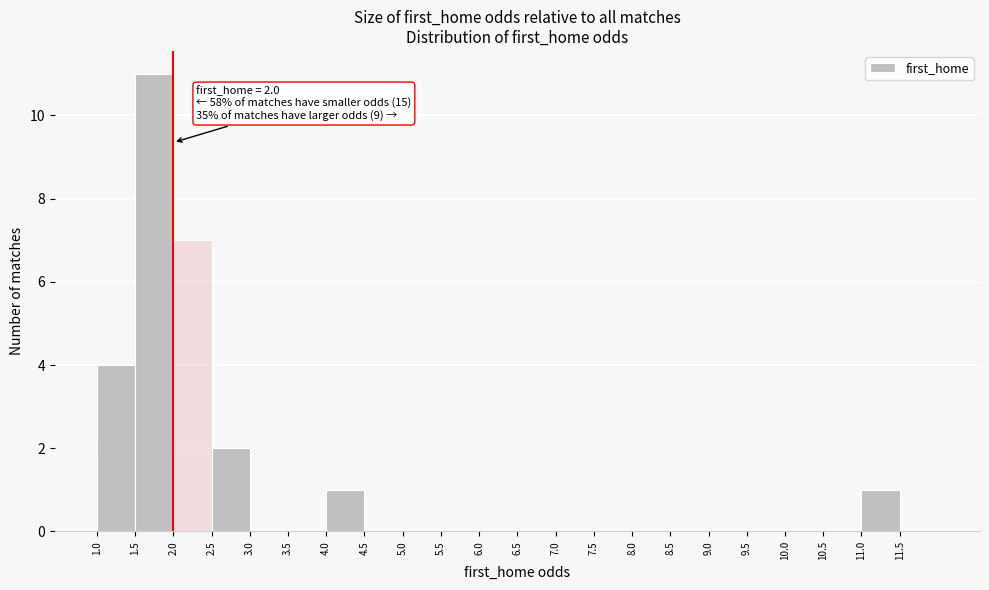

Which range on the x-axis has the tallest bar?

1.5 to 2.0